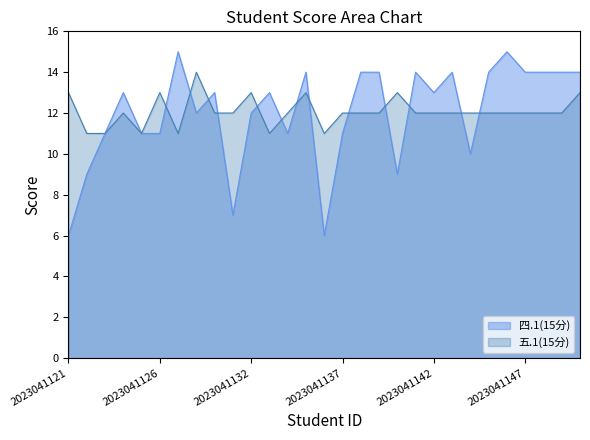

How many interior local peaks does the 五.1(15分) series have?

6